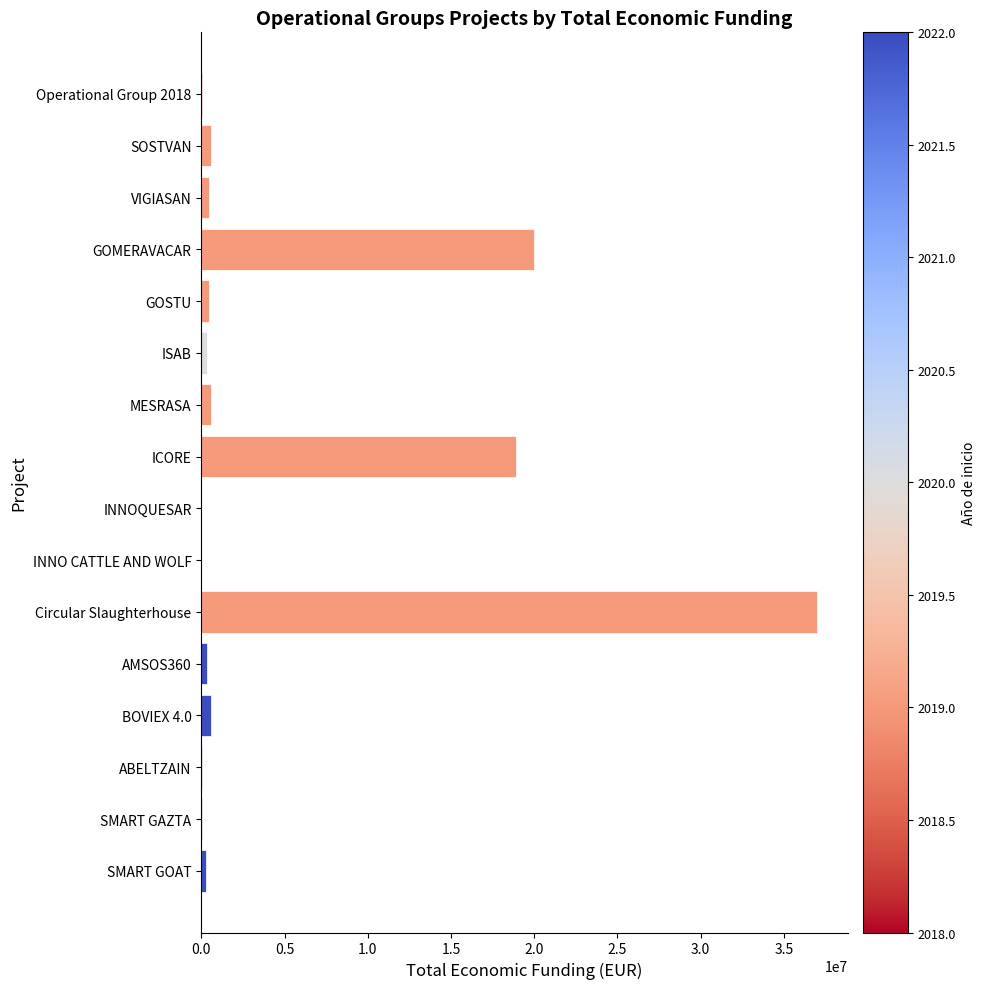

At which category does the chart reach its peak across all series?

Circular Slaughterhouse